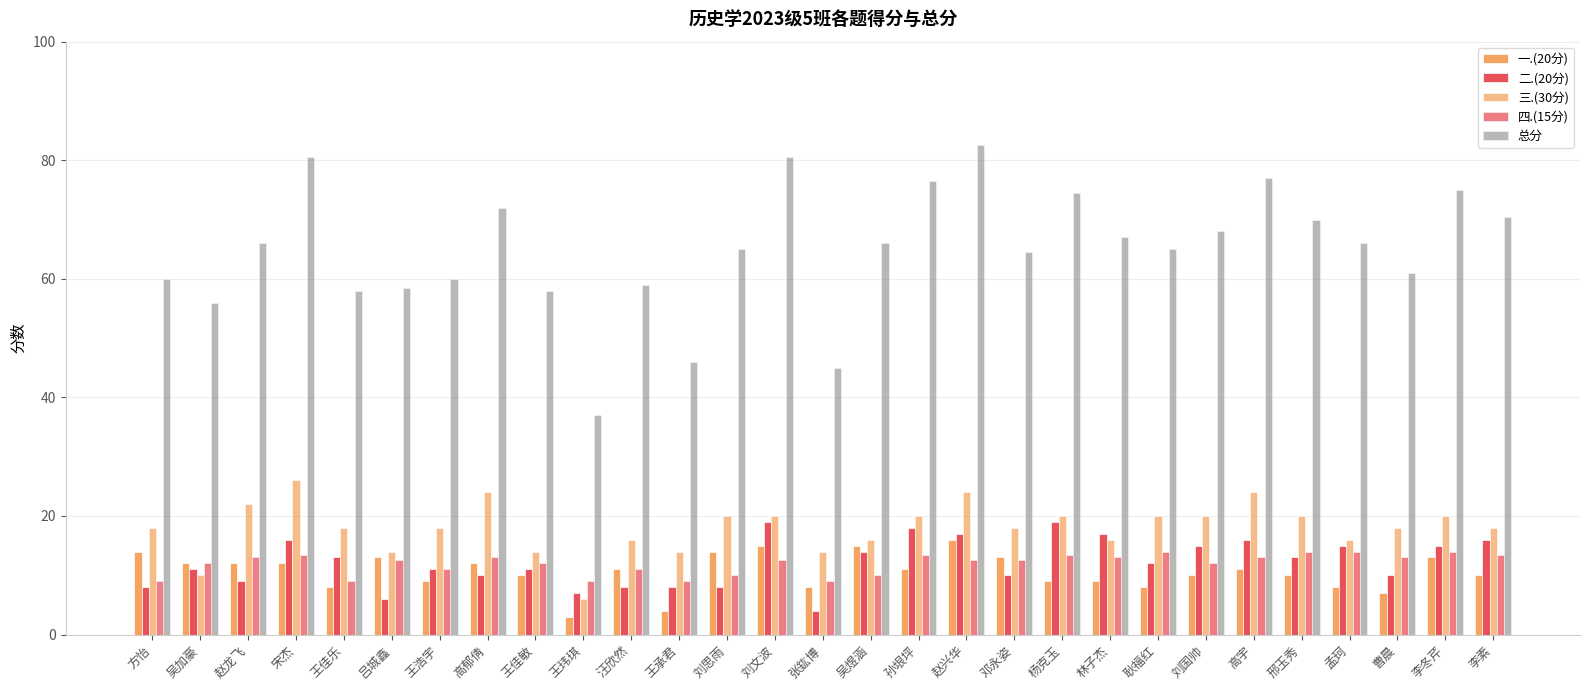

Rank the series at 林子杰 from lowest to highest value.

一.(20分), 四.(15分), 三.(30分), 二.(20分), 总分